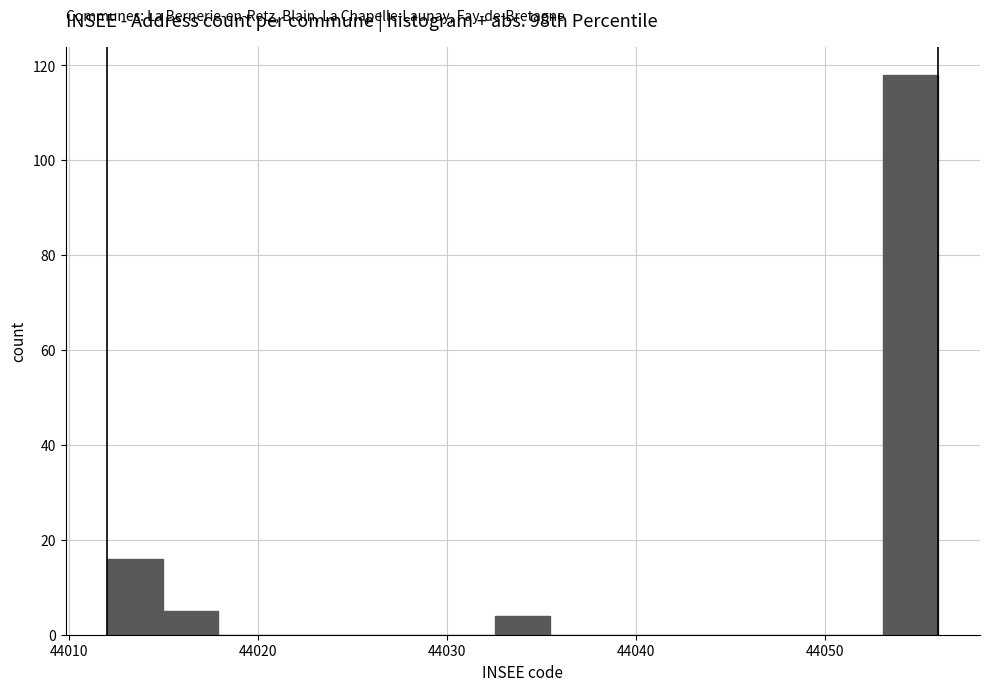

Read against the x-axis, roughly where is the centre of the tallest bar?

44055